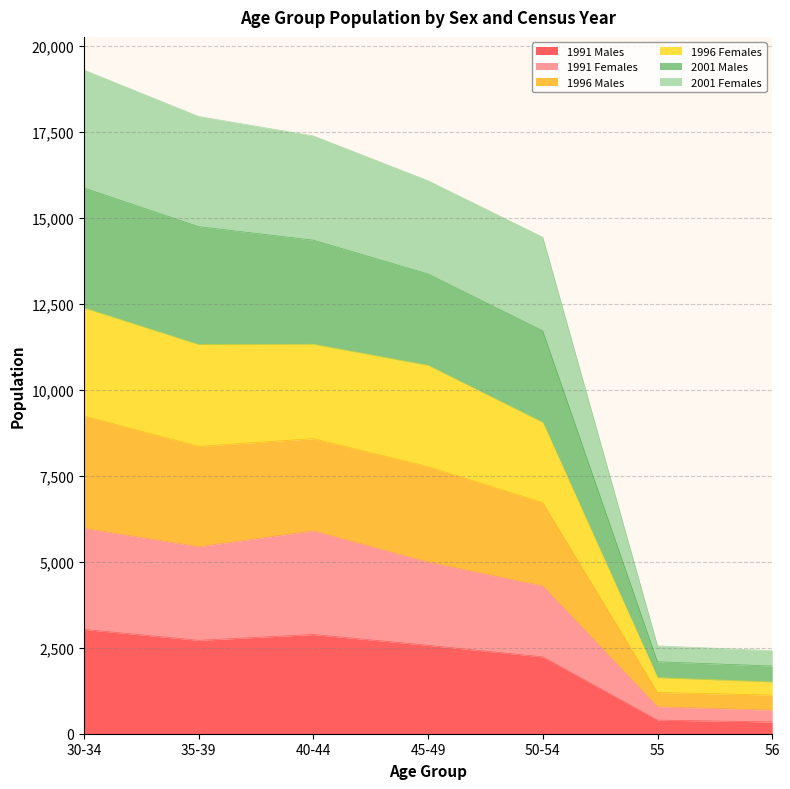

What are all the series names shown in the legend?

1991 Males, 1991 Females, 1996 Males, 1996 Females, 2001 Males, 2001 Females